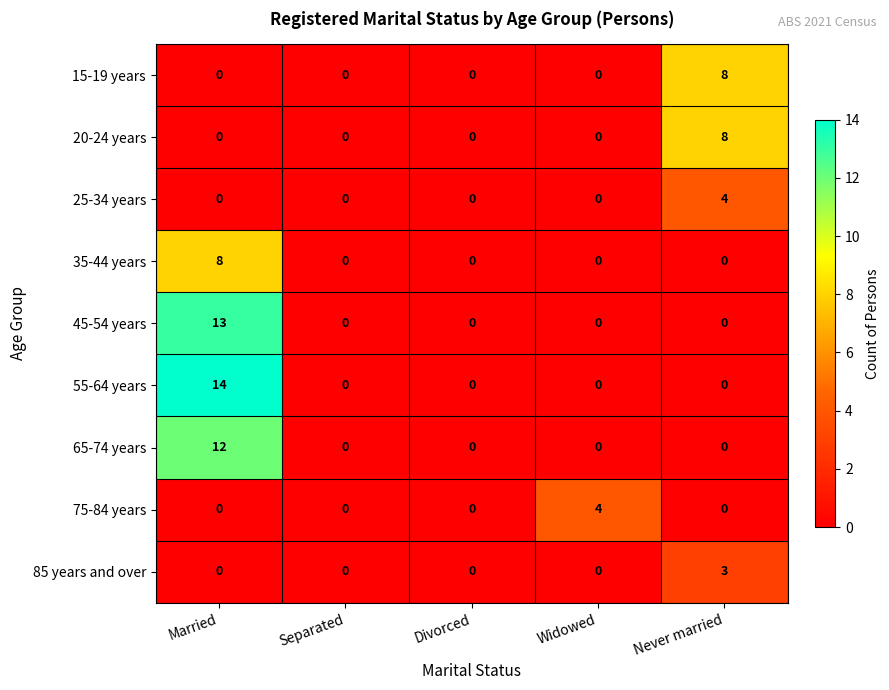

What is the greatest value displayed?

14